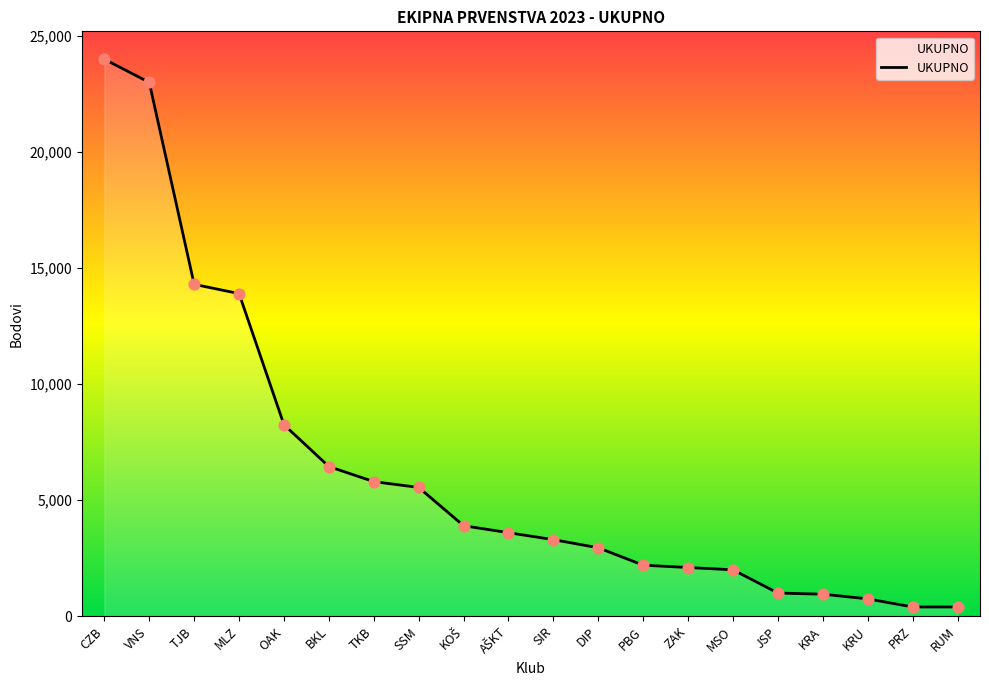

Which has a higher value, OAK or MSO?

OAK